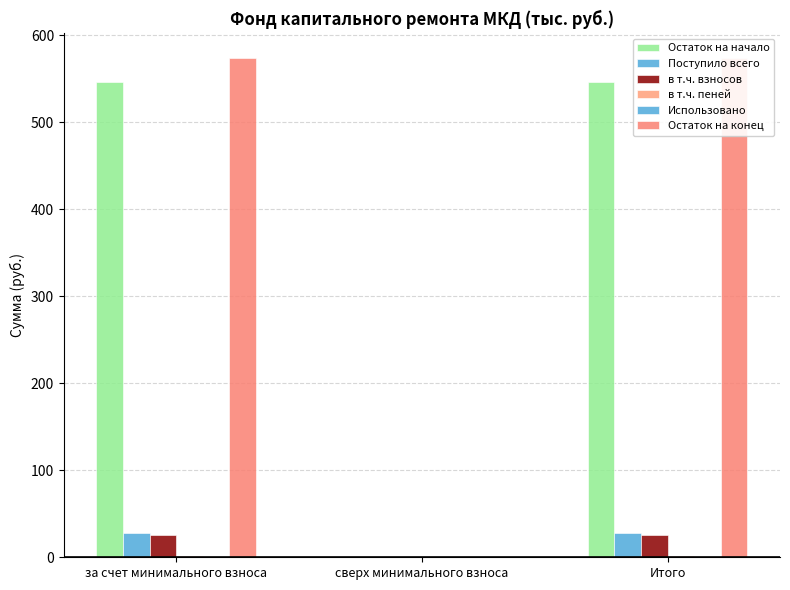

What position from the left is Итого?

3